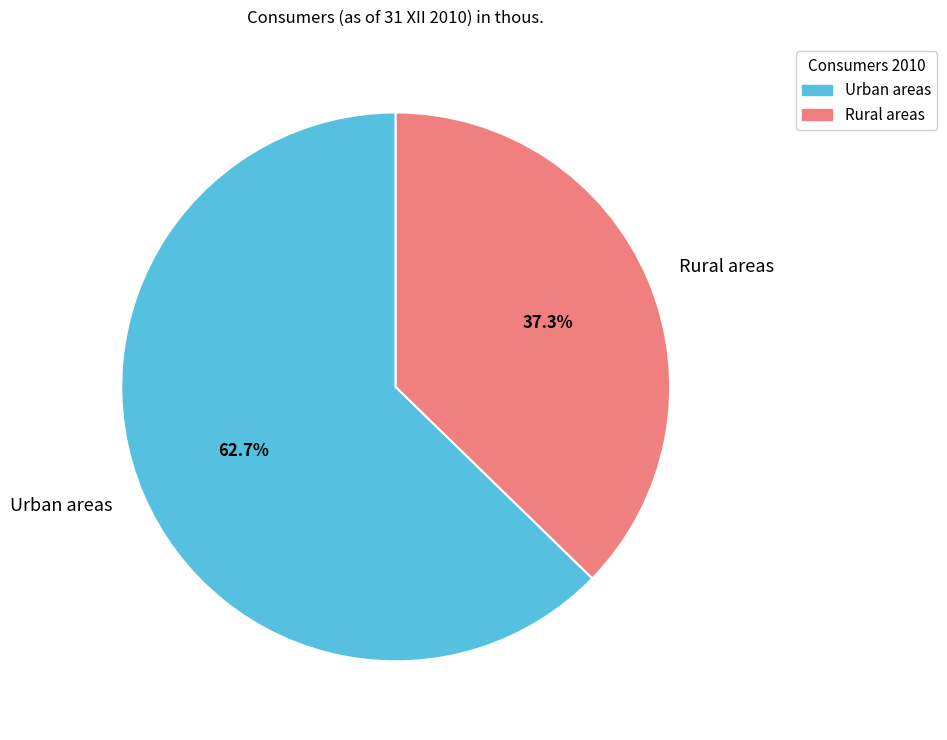

To the nearest percent, what percentage of the pie is Urban areas?

63%